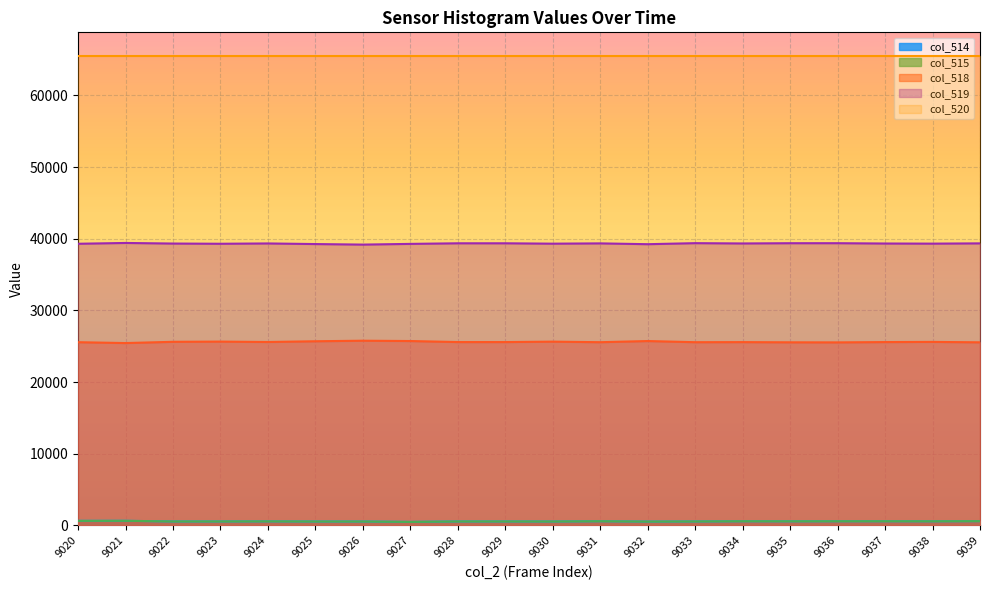

How many lines are shown in the chart?

5